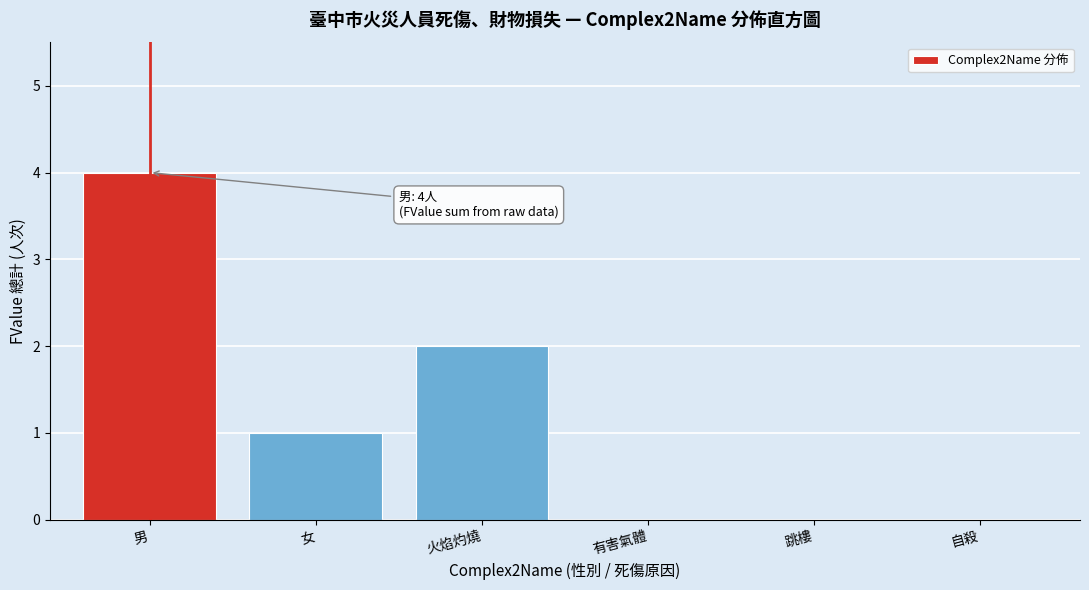

Reading left to right, transcribe all the data shown in this chart.

男=4	女=1	火焰灼燒=2	有害氣體=0	跳樓=0	自殺=0